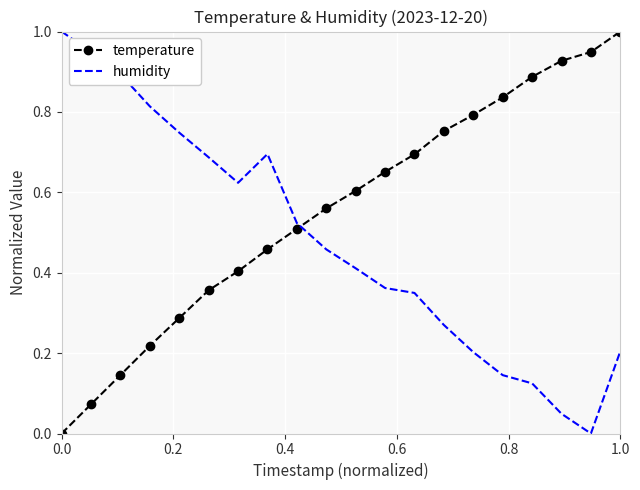

What is the maximum value shown in the chart?

1.0